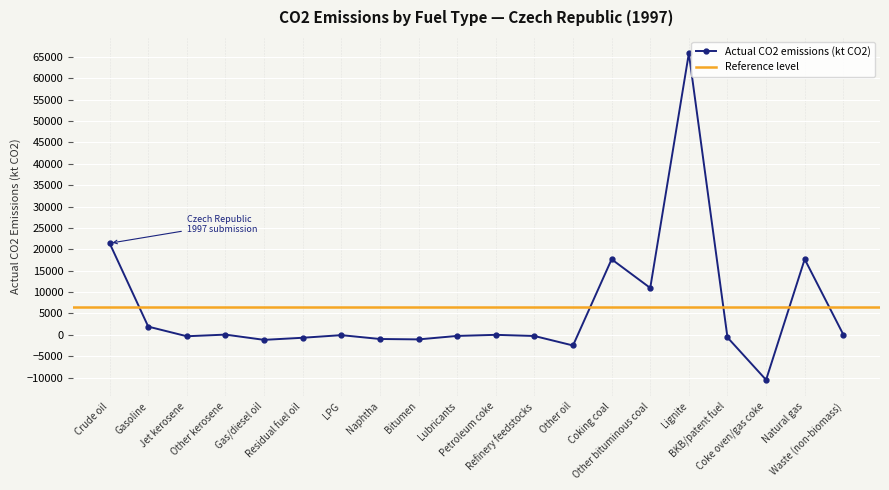

How many data points in Actual CO2 emissions (kt CO2) are above -72?

9